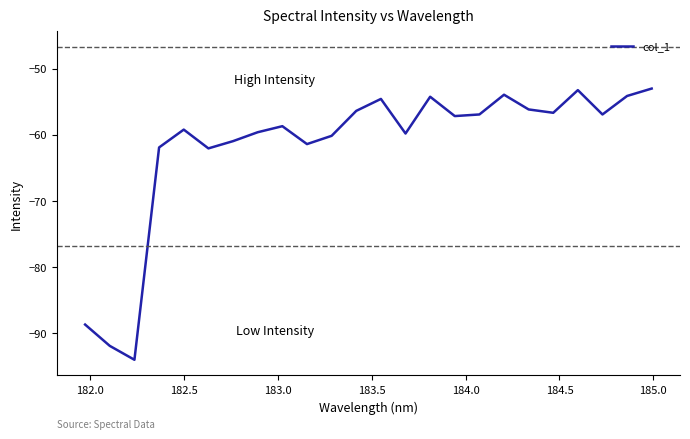

What is the greatest value displayed?

-53.0